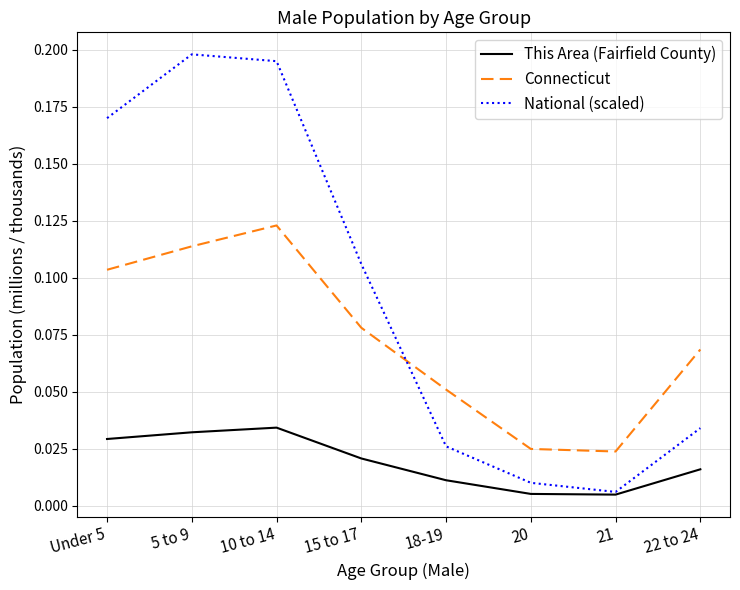

At which category is the sum across all series the highest?

10 to 14